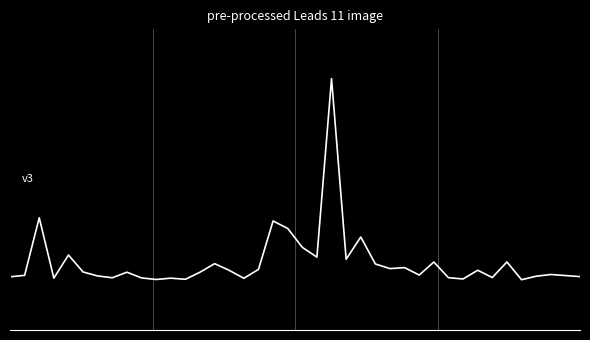

Reading left to right, extract all data points from this chart.

0=-1.0	1=-1.0	2=-0.4	3=-1.0	4=-0.8	5=-0.9	6=-1.0	7=-1.0	8=-0.9	9=-1.0	10=-1.0	11=-1.0	12=-1.0	13=-0.9	14=-0.8	15=-0.9	16=-1.0	17=-0.9	18=-0.4	19=-0.5	20=-0.7	21=-0.8	22=1.0	23=-0.8	24=-0.6	25=-0.8	26=-0.9	27=-0.9	28=-1.0	29=-0.8	30=-1.0	31=-1.0	32=-0.9	33=-1.0	34=-0.8	35=-1.0	36=-1.0	37=-0.9	38=-1.0	39=-1.0